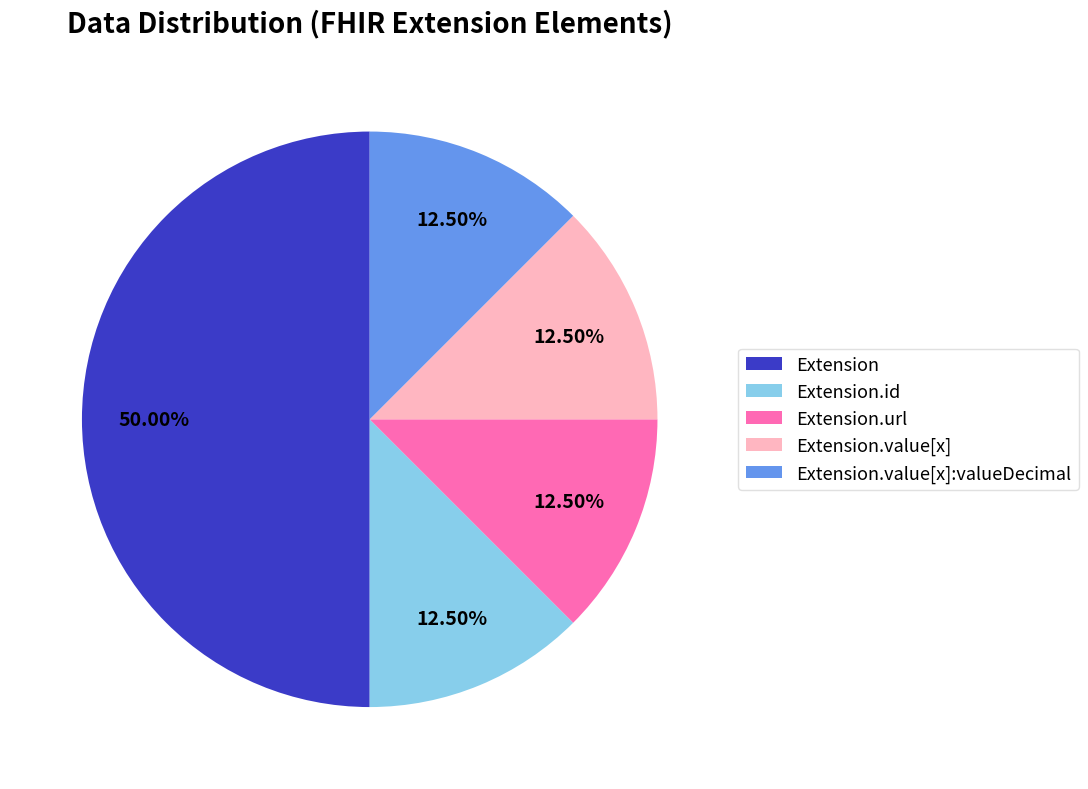

Is Extension.value[x] the majority of the pie?

No